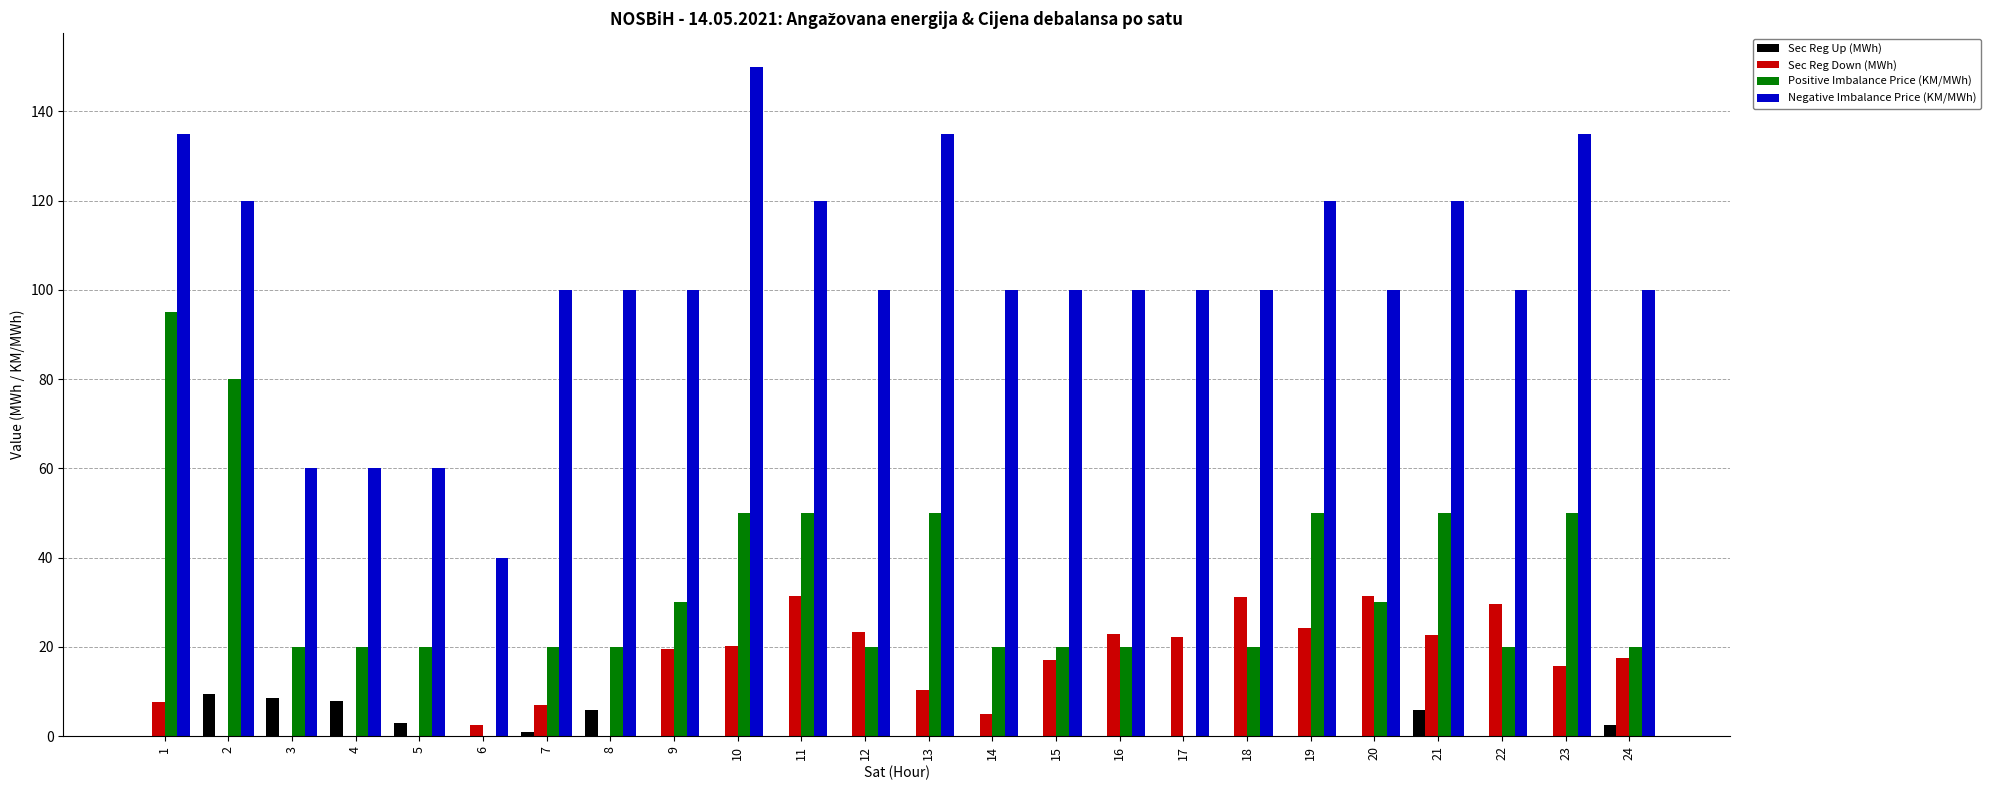

What is the greatest value displayed?

150.0